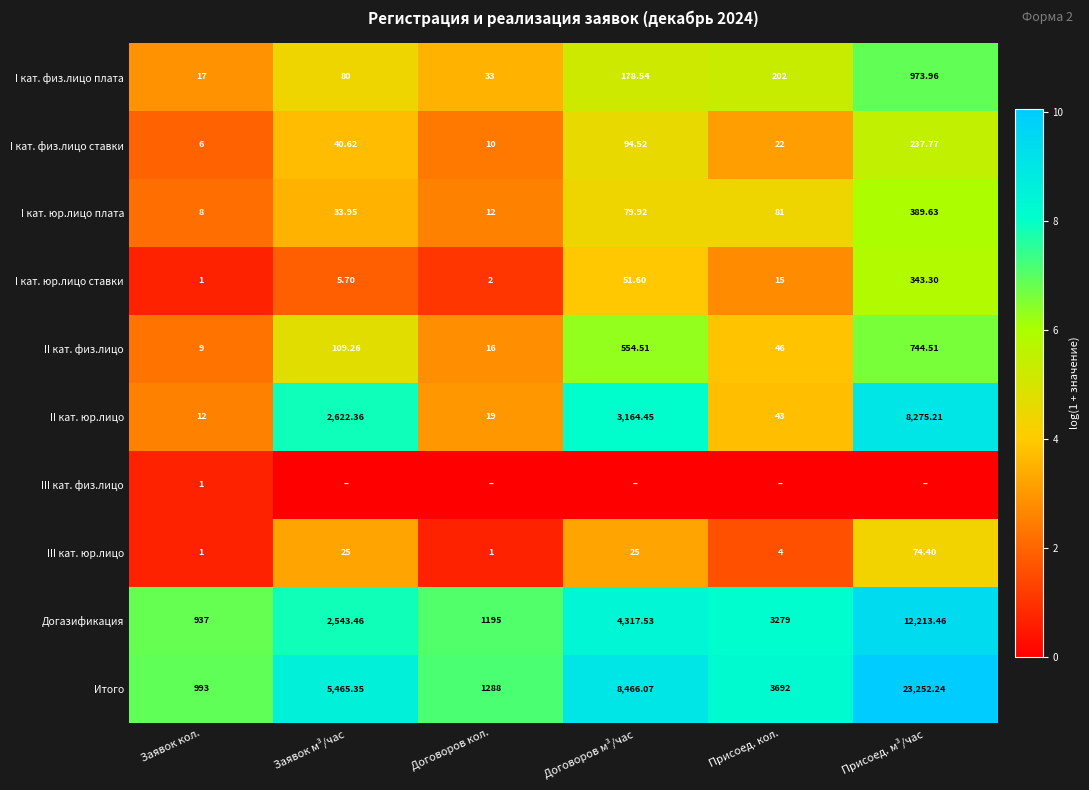

Rank the categories by Догазификация value from highest to lowest.

Присоед. м³/час, Договоров м³/час, Присоед. кол., Заявок м³/час, Договоров кол., Заявок кол.